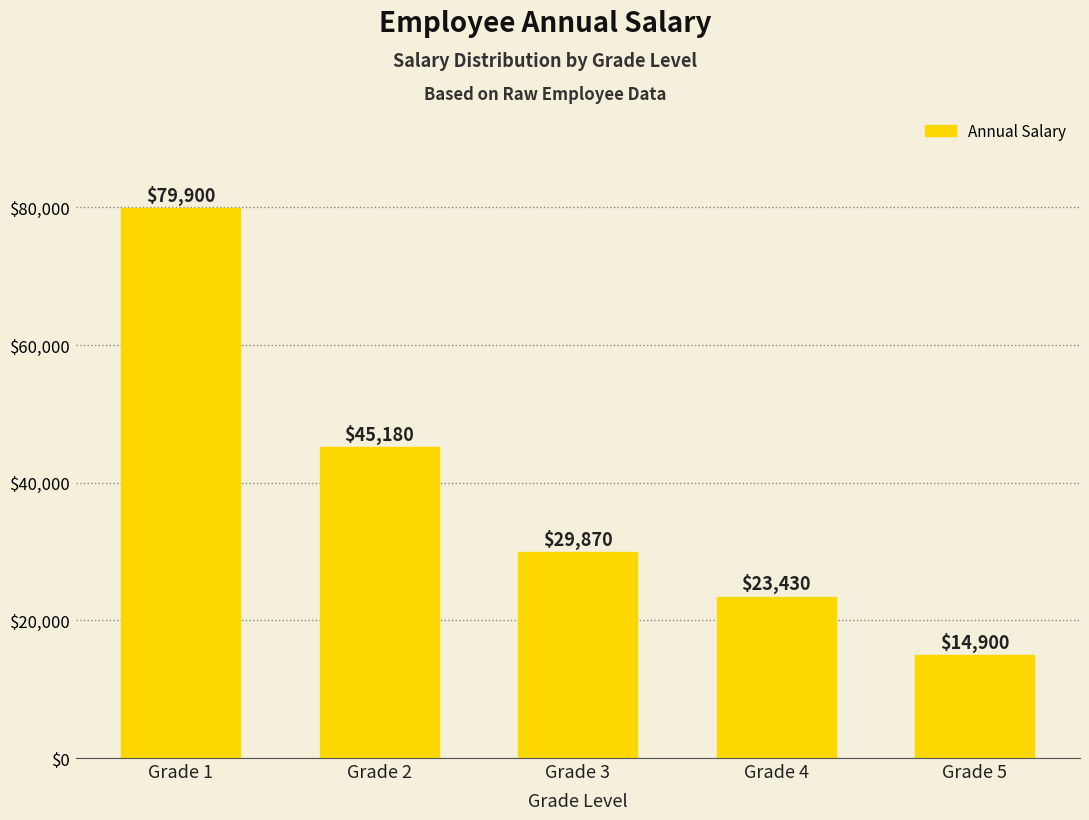

What is the difference between the values at Grade 3 and Grade 5?

14970